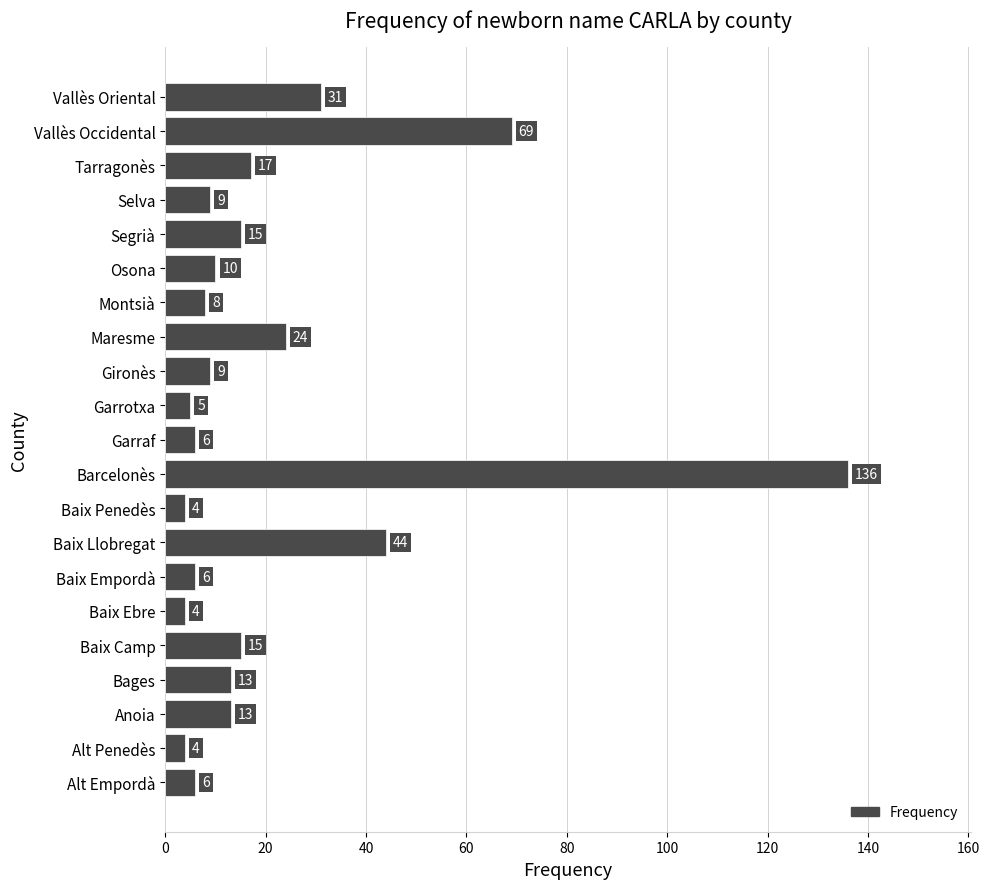

At which category does the chart reach its peak across all series?

Barcelonès